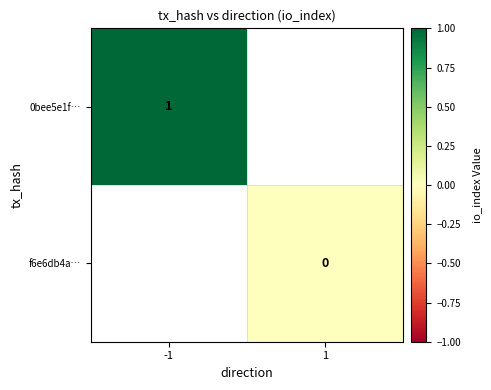

How many series are shown in this chart?

2